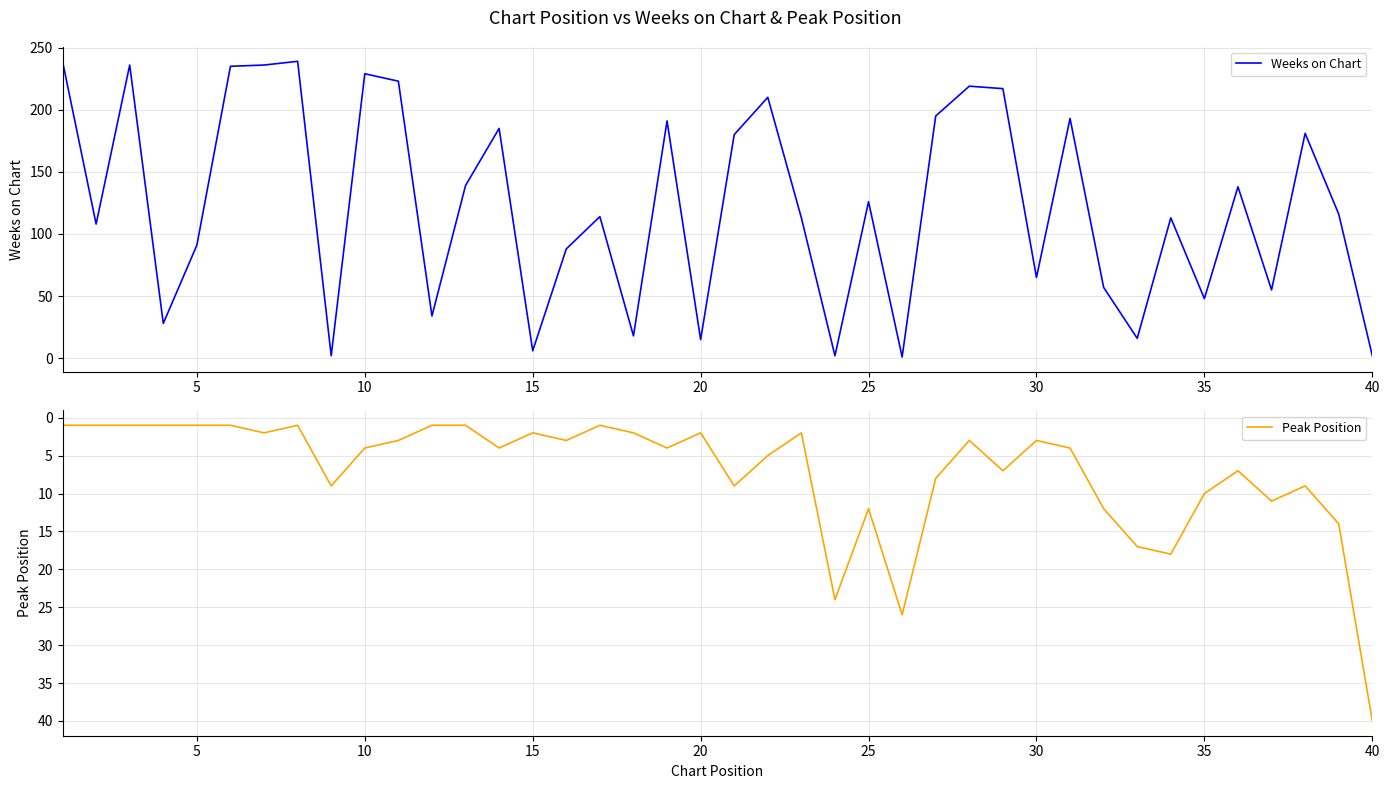

True or false: Peak Position and Weeks on Chart intersect in this chart.

True